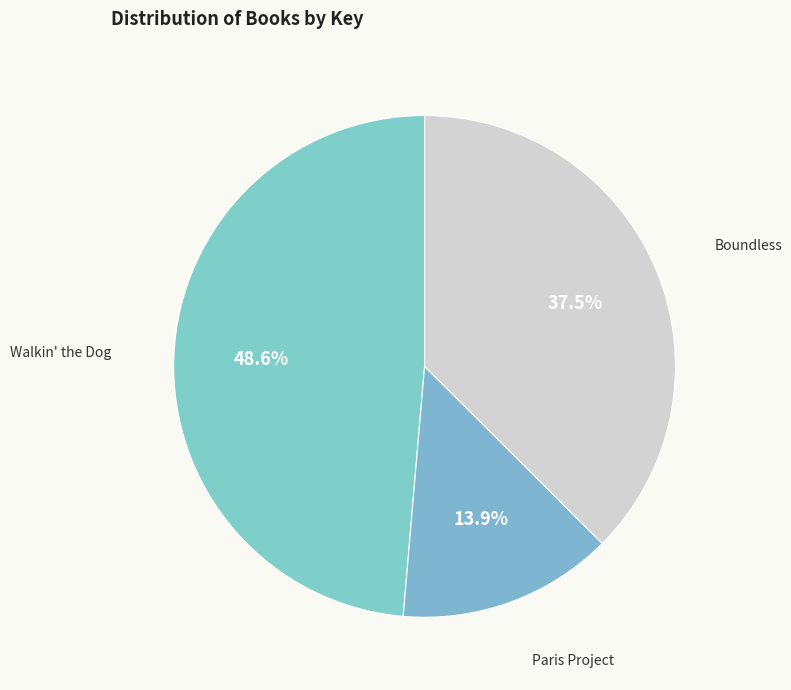

Rank the categories by value from lowest to highest.

Paris Project, Boundless, Walkin' the Dog